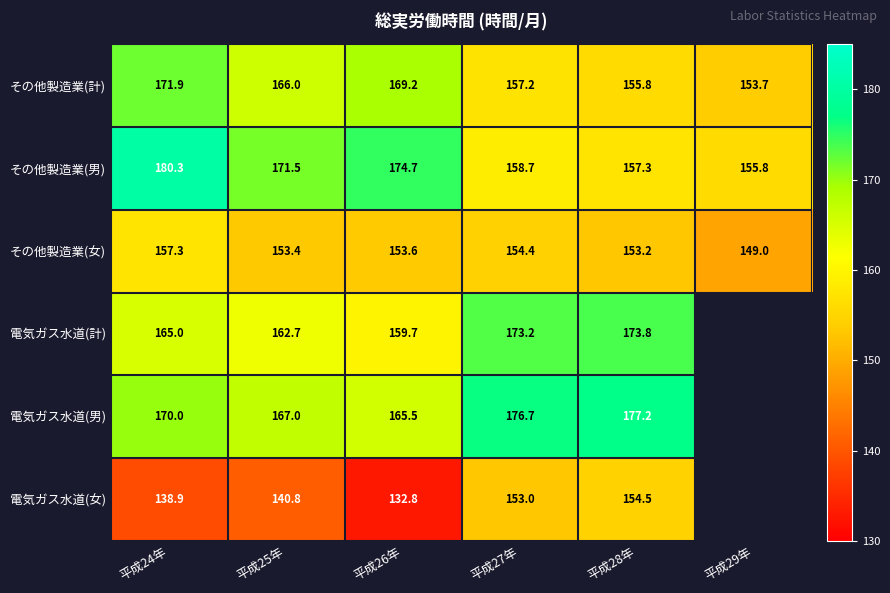

Is the value of その他製造業(女) at 平成28年 greater than the value of その他製造業(計) at 平成29年?

No